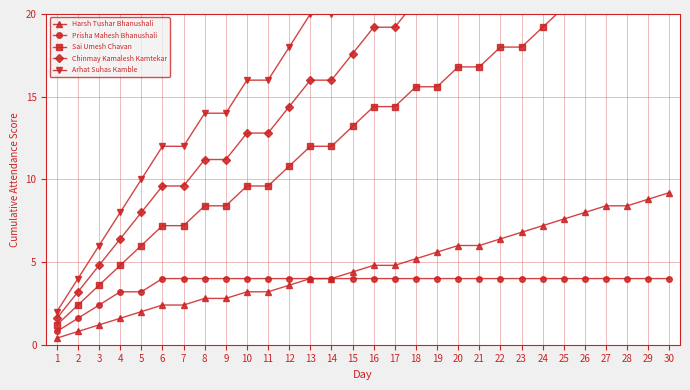

Is this an area chart (filled region under the line)?

No